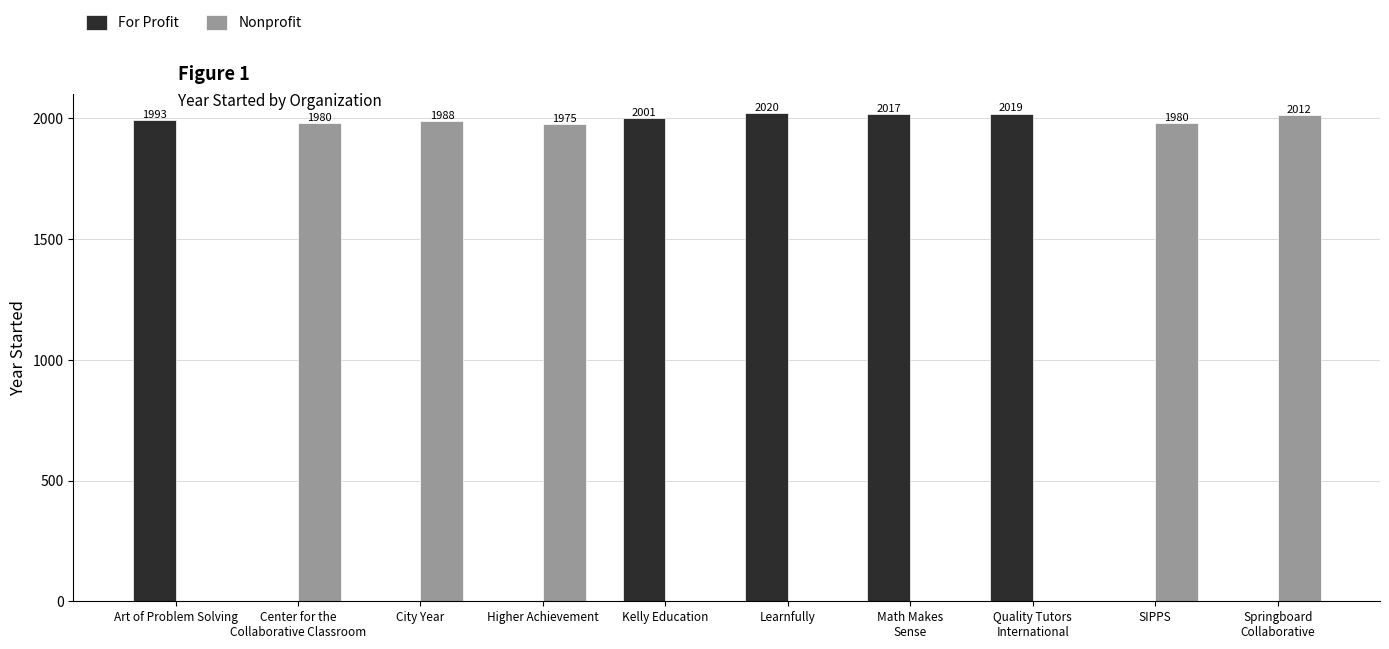

The Nonprofit series shows 1043 at Learnfully. True or false?

False